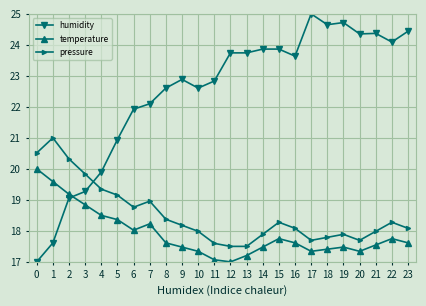

What is the total value across all series at 19?

60.1